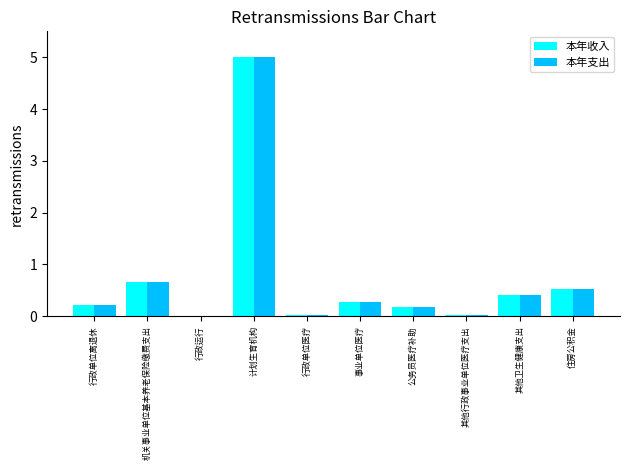

Is the value of 本年收入 at 机关事业单位基本养老保险缴费支出 greater than the value of 本年支出 at 计划生育机构?

No